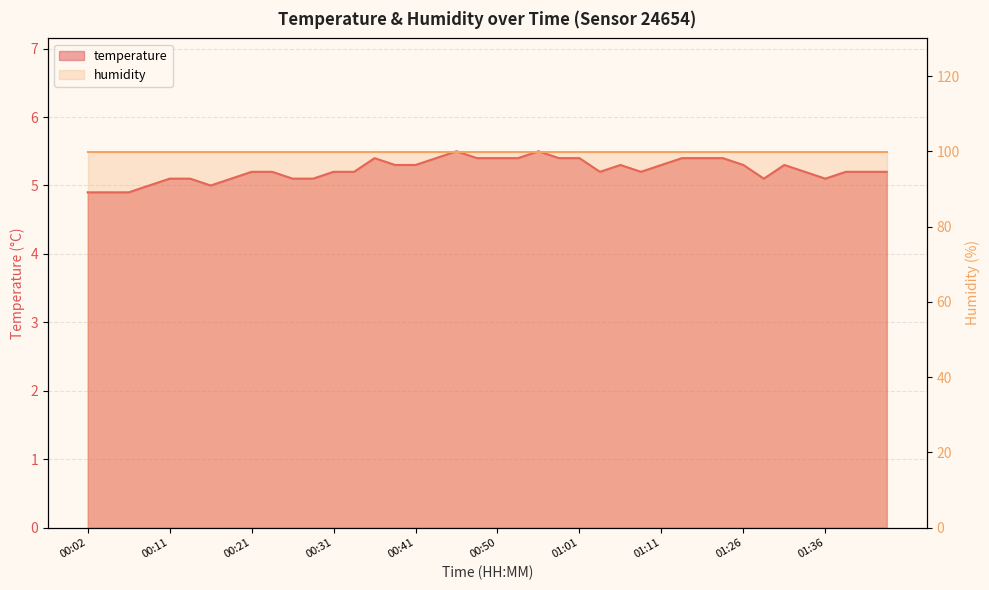

Count the values in the range 5 to 6.

37